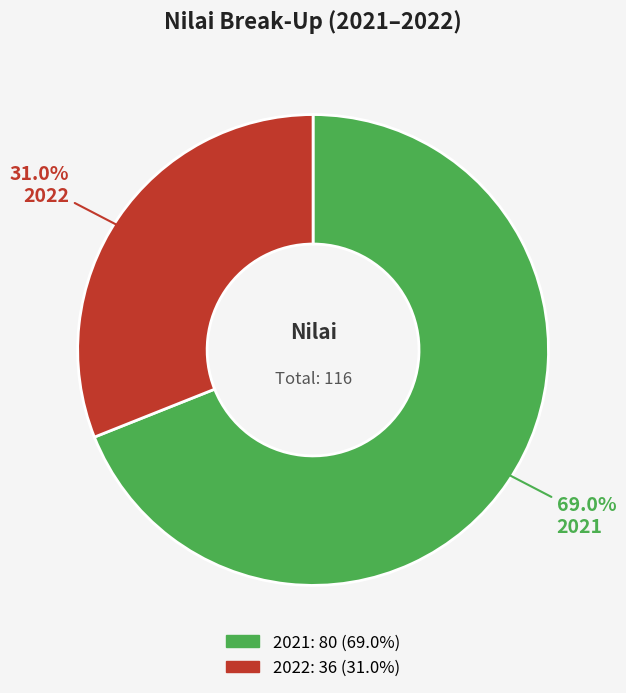

True or false: 2021 accounts for 78% of the total.

False